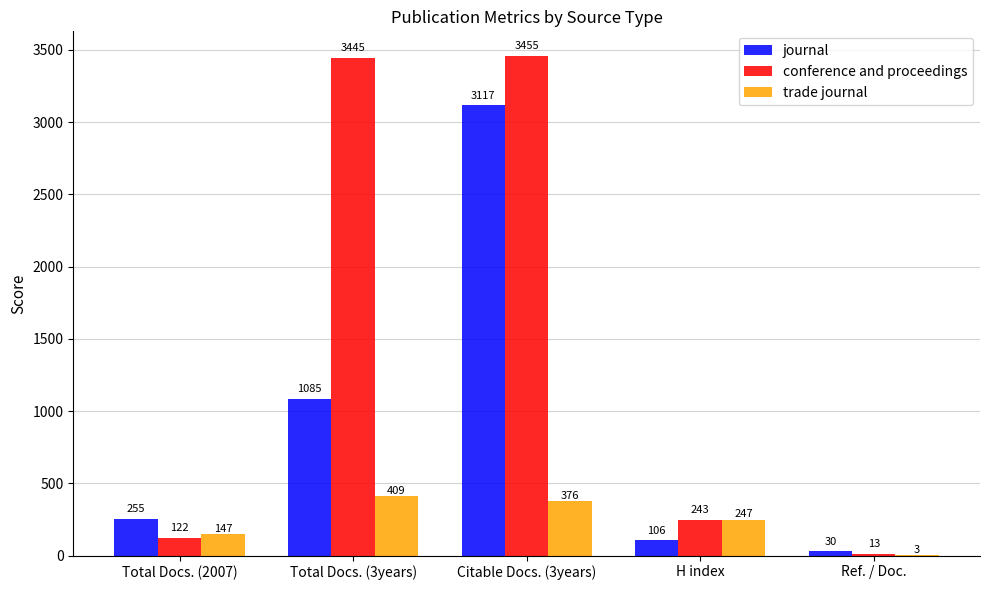

Between Total Docs. (2007) and Ref. / Doc., which series saw the biggest shift?

journal